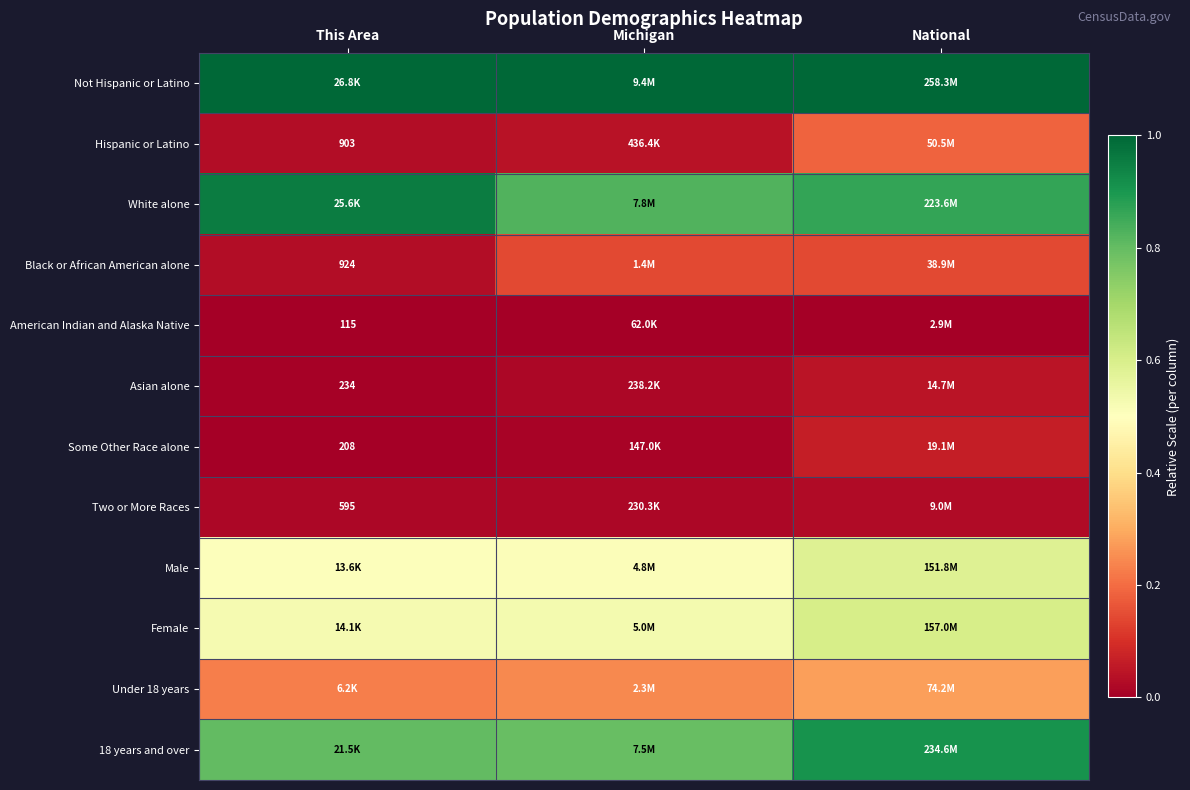

At This Area, list the series in order from smallest to largest.

American Indian and Alaska Native, Some Other Race alone, Asian alone, Two or More Races, Hispanic or Latino, Black or African American alone, Under 18 years, Male, Female, 18 years and over, White alone, Not Hispanic or Latino